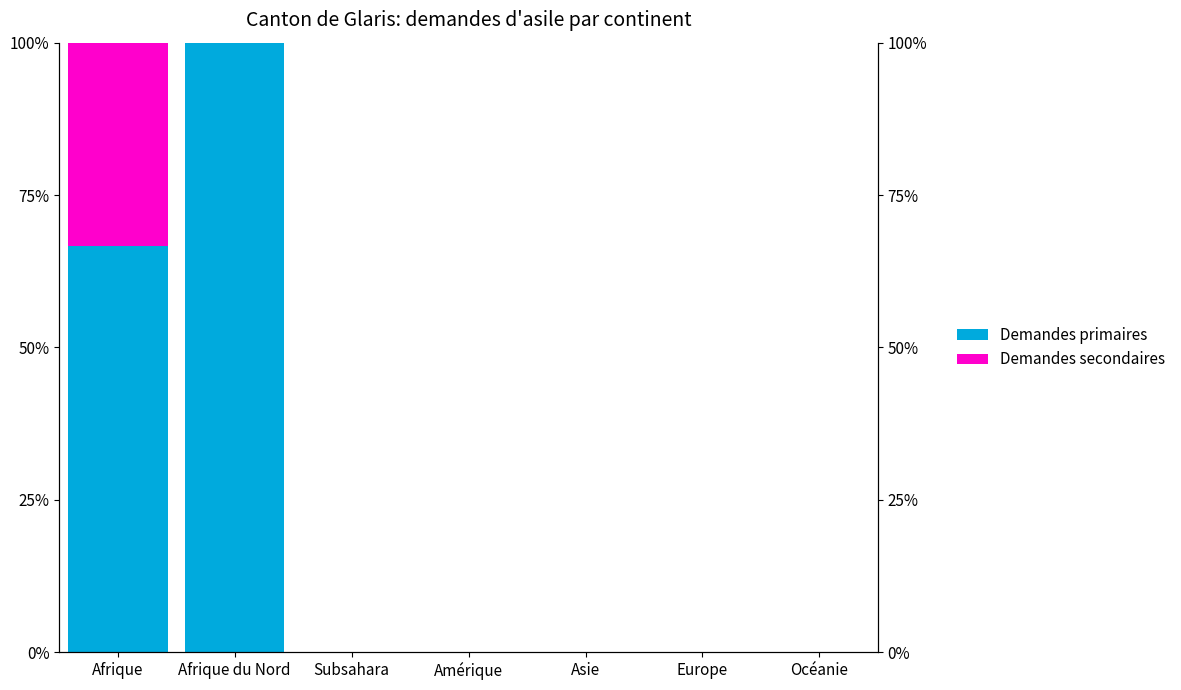

What is the label of the 5th bar from the right?

Subsahara